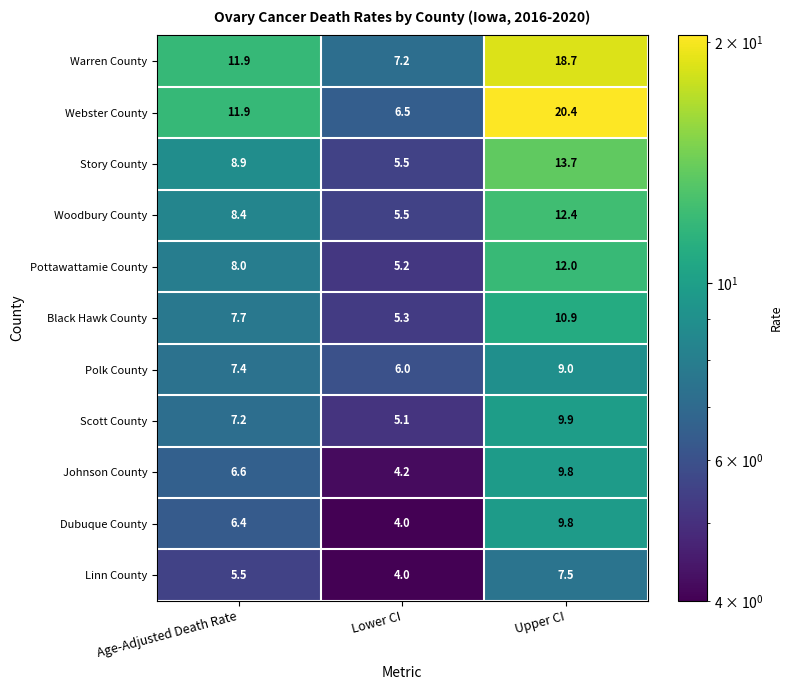

What is the minimum value shown in the chart?

4.0